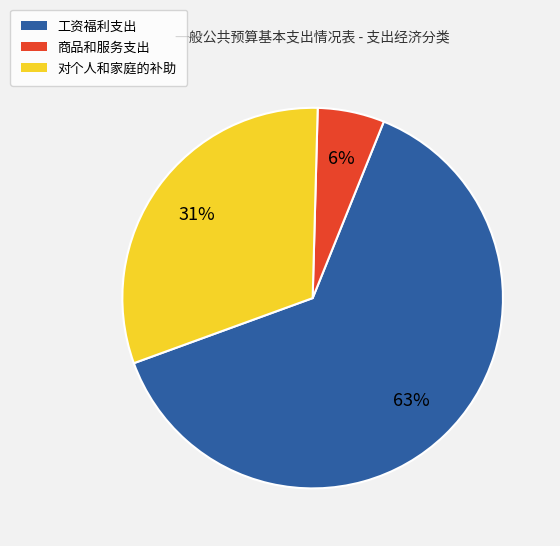

Which slice is the largest?

工资福利支出